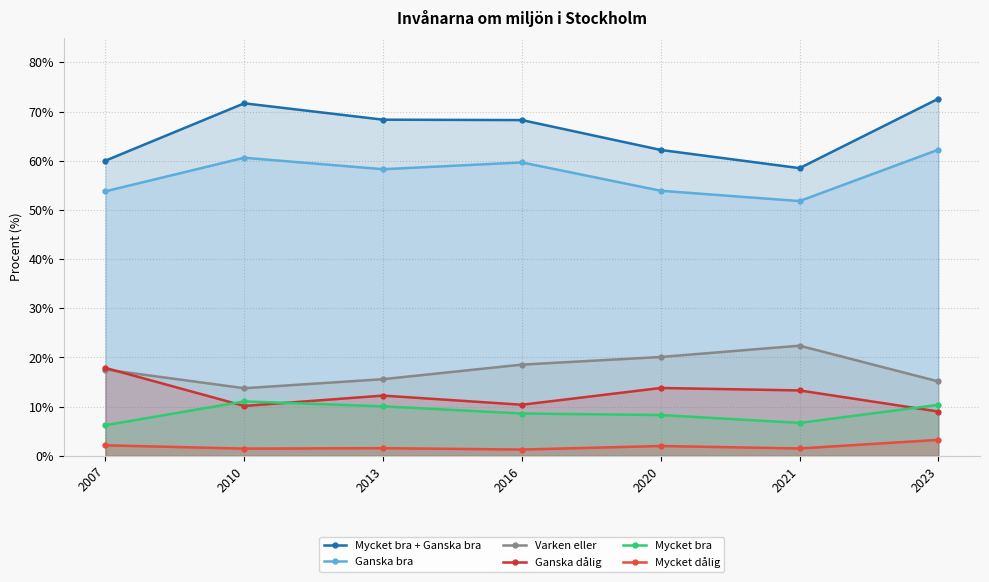

Reading left to right, what are all the values shown in this chart?

Mycket bra + Ganska bra: 2007=60.0	2010=71.7	2013=68.3	2016=68.3	2020=62.2	2021=58.5	2023=72.6
Ganska bra: 2007=53.8	2010=60.6	2013=58.3	2016=59.7	2020=53.9	2021=51.8	2023=62.2
Varken eller: 2007=17.6	2010=13.8	2013=15.6	2016=18.6	2020=20.1	2021=22.4	2023=15.1
Ganska dålig: 2007=17.9	2010=10.2	2013=12.2	2016=10.4	2020=13.8	2021=13.3	2023=9.0
Mycket bra: 2007=6.2	2010=11.1	2013=10.1	2016=8.6	2020=8.3	2021=6.7	2023=10.4
Mycket dålig: 2007=2.1	2010=1.5	2013=1.6	2016=1.3	2020=2.0	2021=1.5	2023=3.2